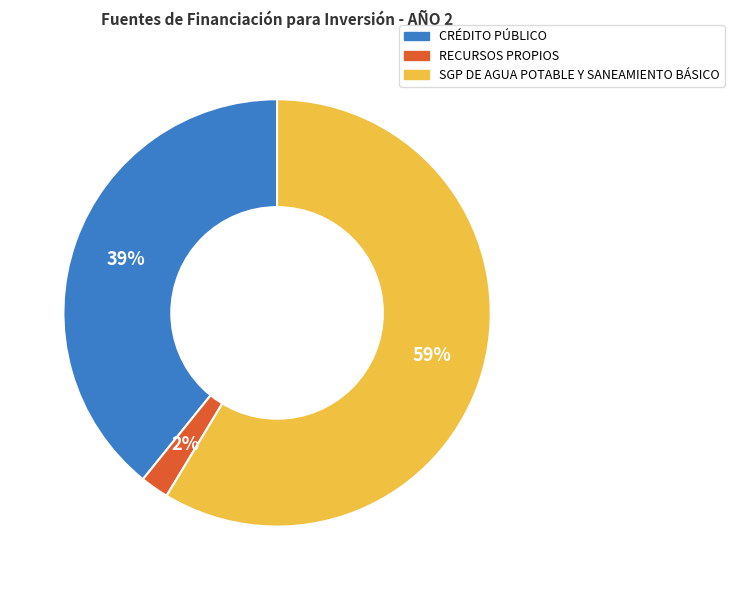

True or false: RECURSOS PROPIOS accounts for 2% of the total.

True